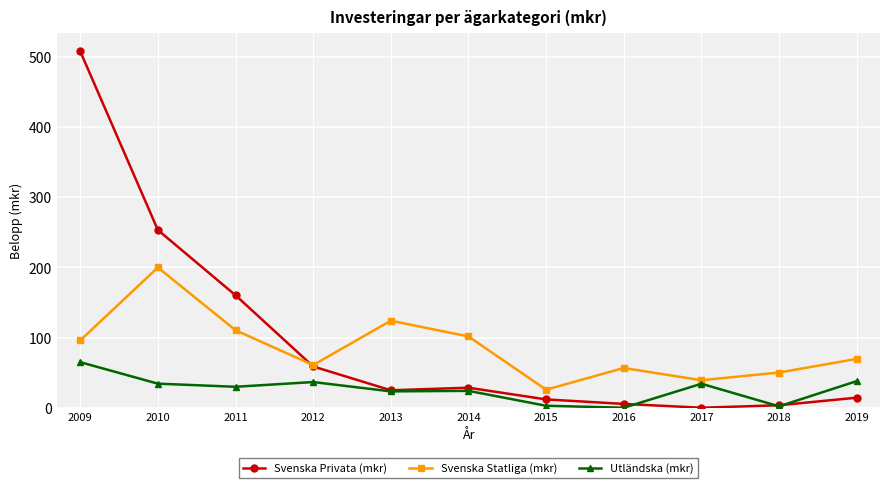

What is the maximum value for Utländska (mkr)?

64.9